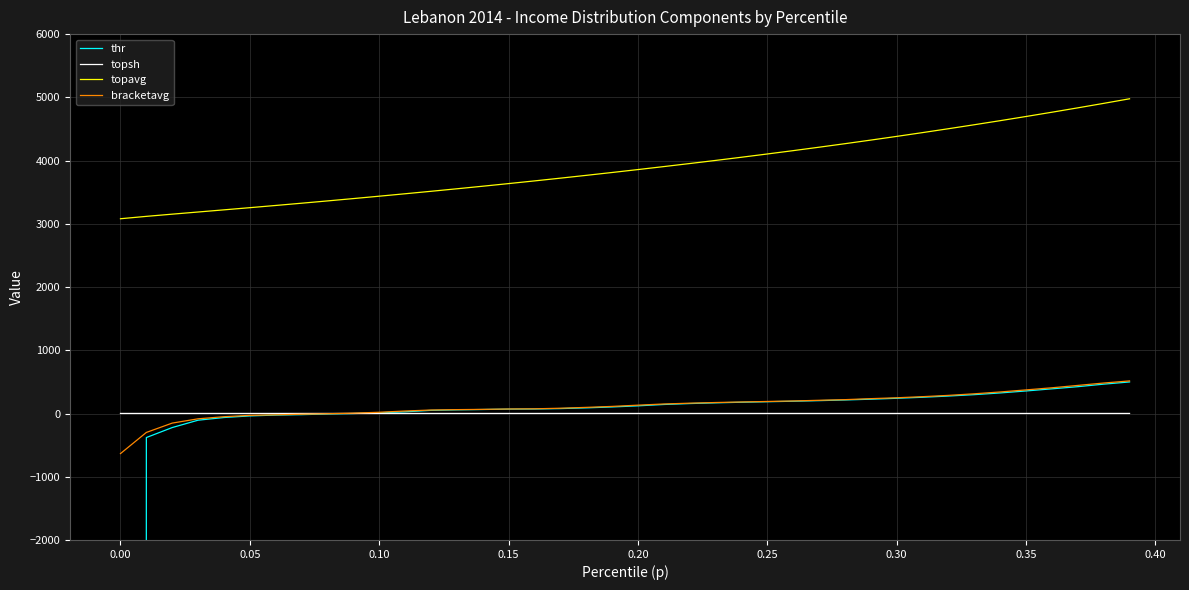

True or false: topsh and topavg cross at least once.

False